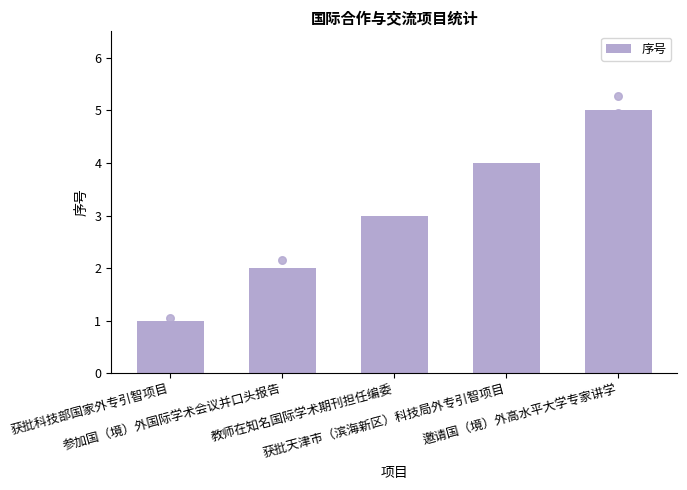

What is the change in value from 获批天津市（滨海新区）科技局外专引智项目 to 邀请国（境）外高水平大学专家讲学?

+1